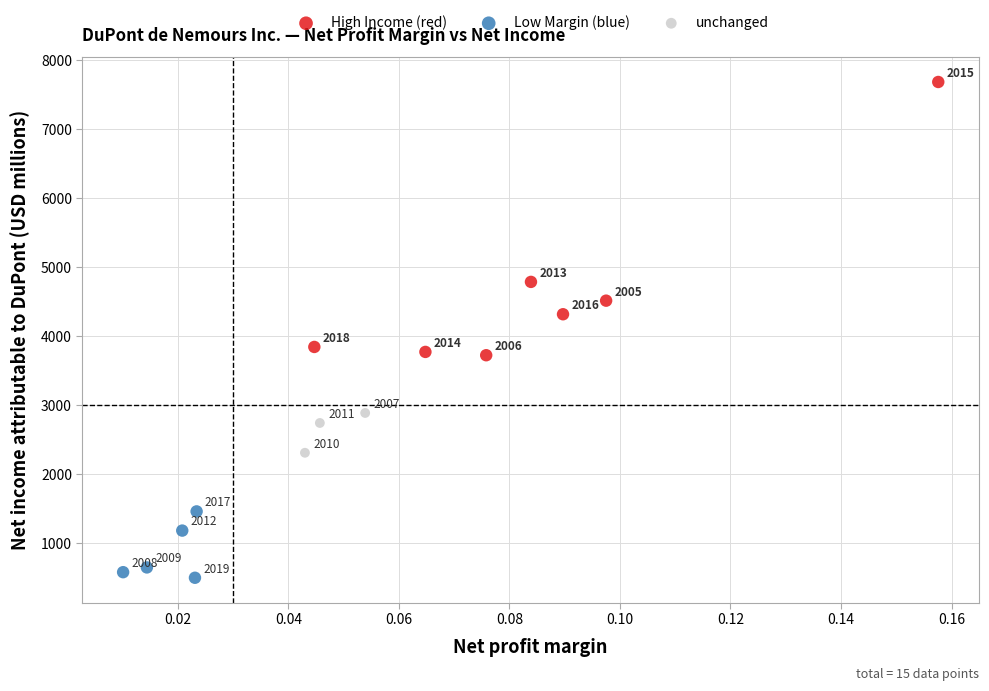

Which series has the widest spread of Y values?

High Income (red)